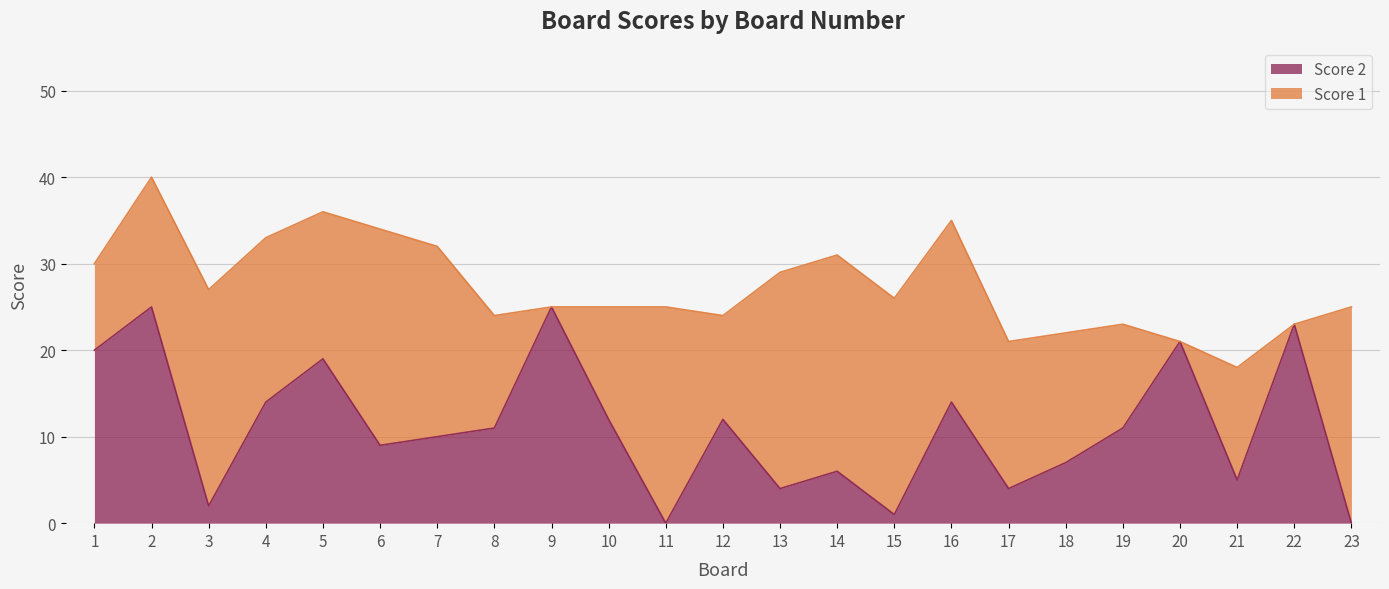

Rank the categories by value from highest to lowest.

2, 9, 22, 20, 1, 5, 4, 16, 10, 12, 8, 19, 7, 6, 18, 14, 21, 13, 17, 3, 15, 11, 23